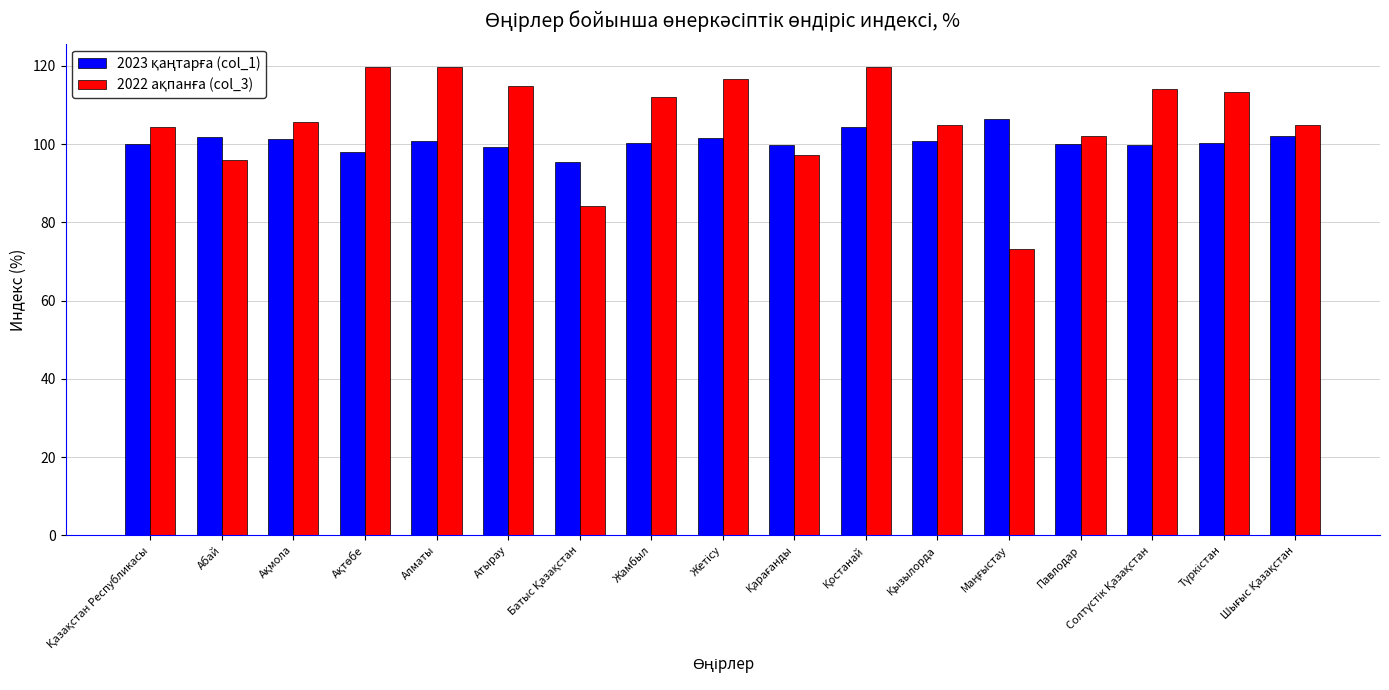

How many series are shown in this chart?

2